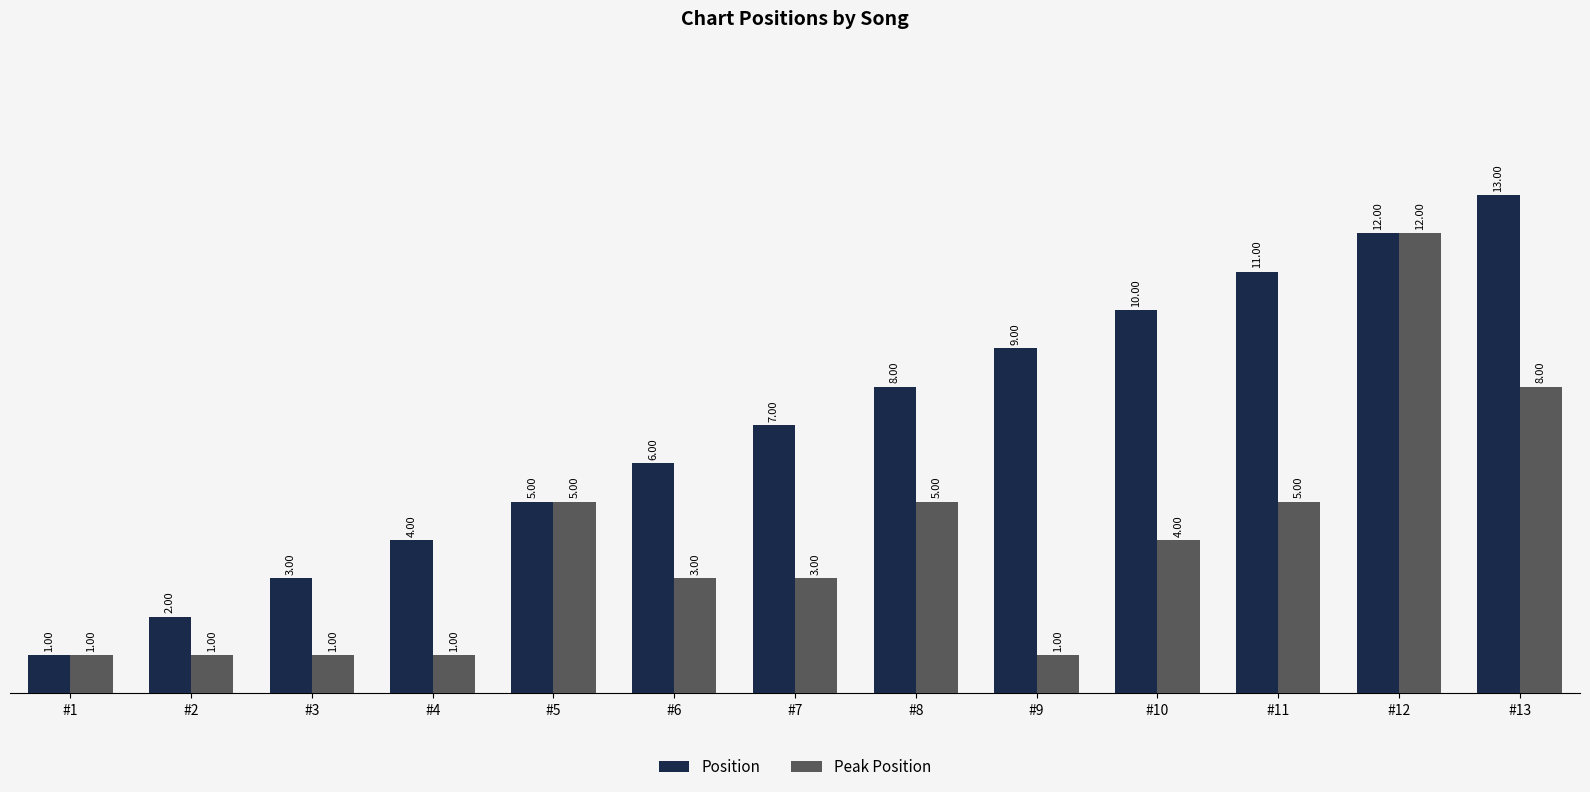

Reading right to left, list all the values displayed in this chart.

Position: 13	12	11	10	9	8	7	6	5	4	3	2	1
Peak Position: 8	12	5	4	1	5	3	3	5	1	1	1	1